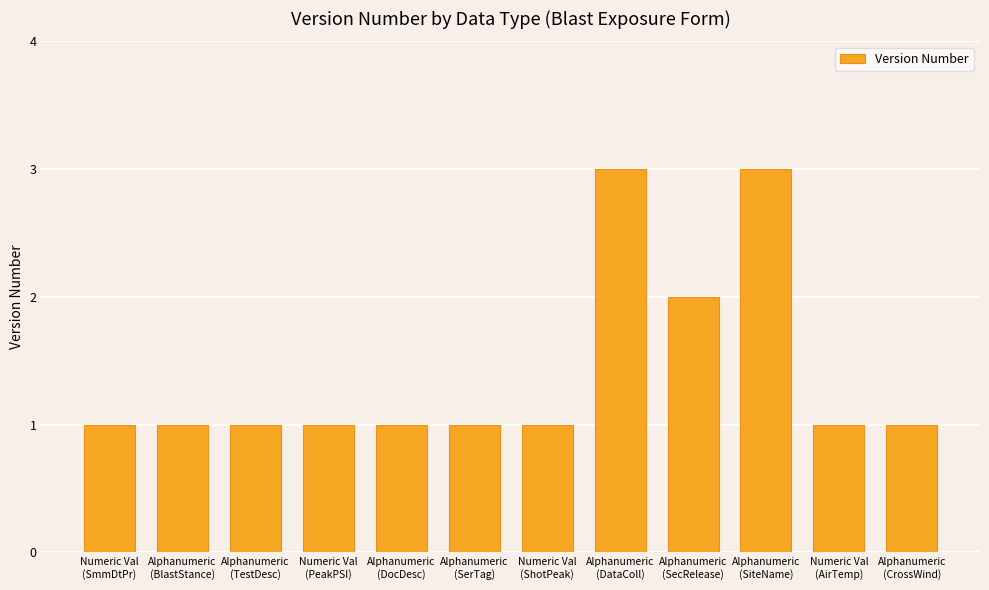

What is the label of the 8th bar from the right?

Alphanumeric
(DocDesc)